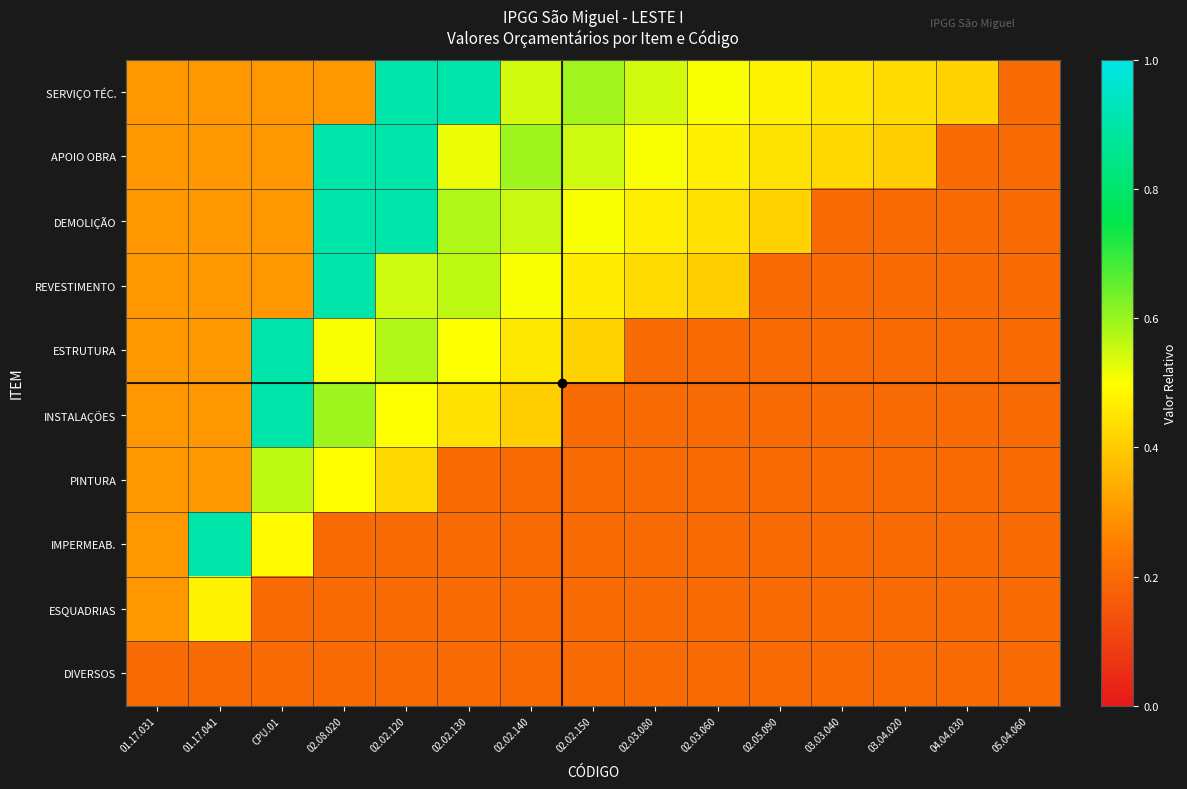

How many data points does each series have?

15